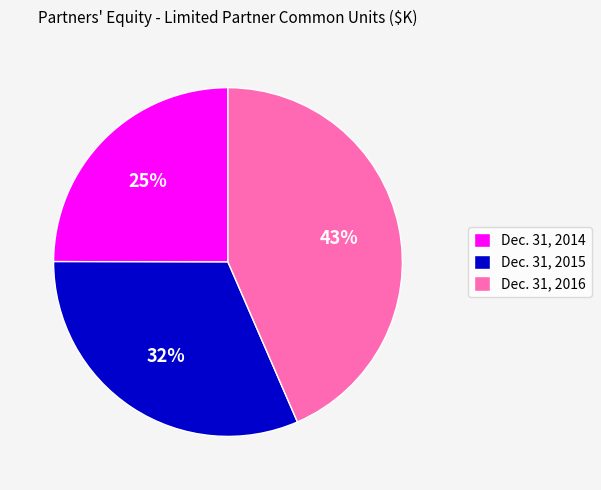

What is the largest slice in the pie chart?

Dec. 31, 2016